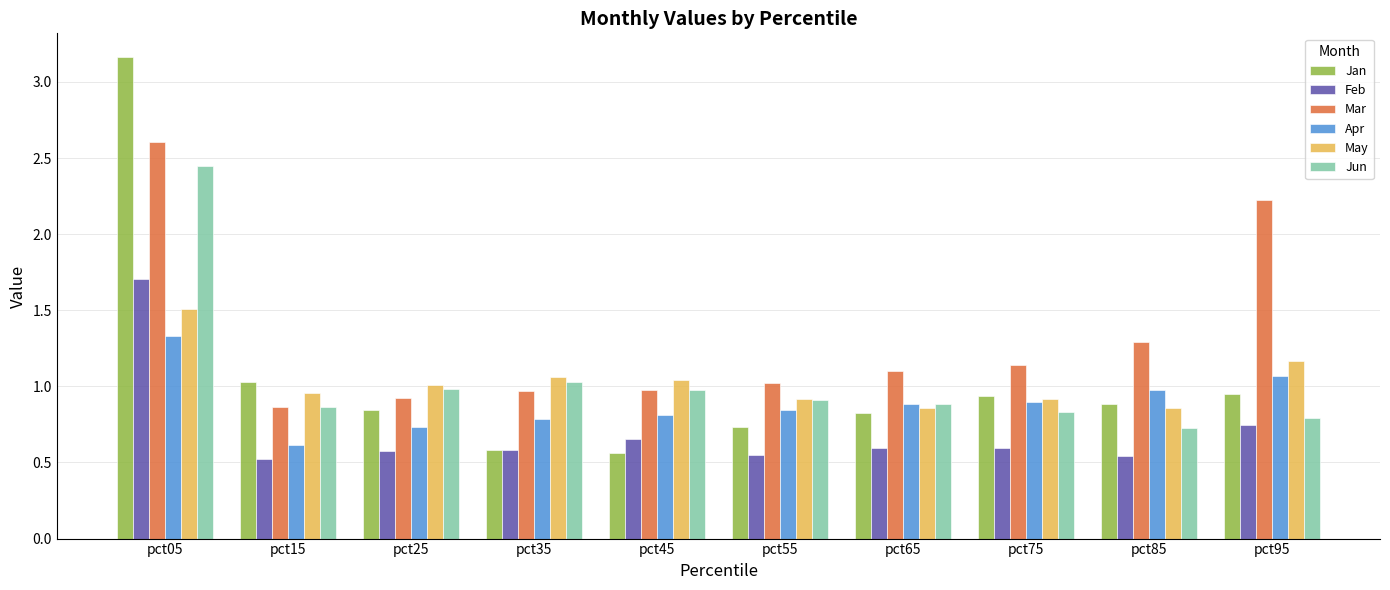

Which series has the largest range (max minus min)?

Jan